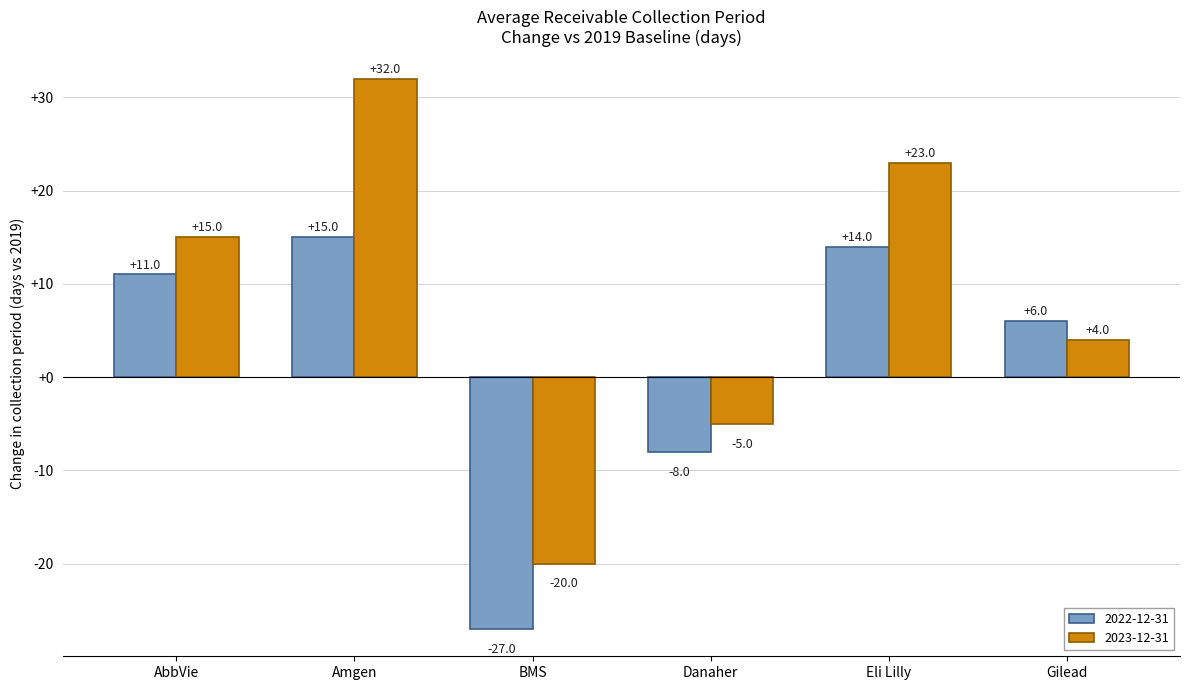

What are all the series names shown in the legend?

2022-12-31, 2023-12-31